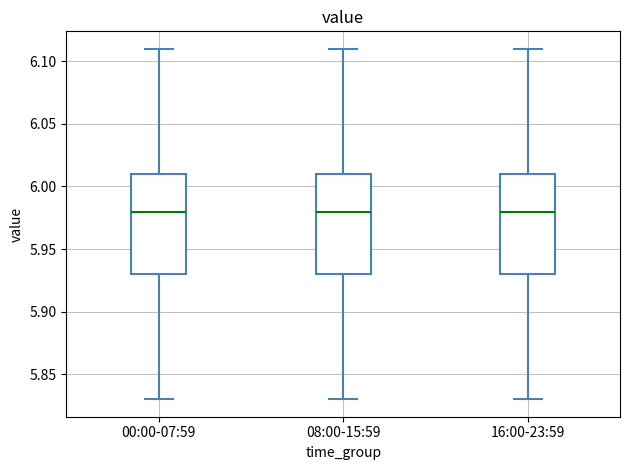

Reading left to right, transcribe this box plot: for each box, give where its median line is, the range the box spans, and where its two whiskers end, as read against the y-axis. The values are not printed on the chart, so give them approximately, as read against the axis.

00:00-07:59: median 5.98, box 5.93 to 6.01, whiskers 5.83 to 6.11
08:00-15:59: median 5.98, box 5.93 to 6.01, whiskers 5.83 to 6.11
16:00-23:59: median 5.98, box 5.93 to 6.01, whiskers 5.83 to 6.11